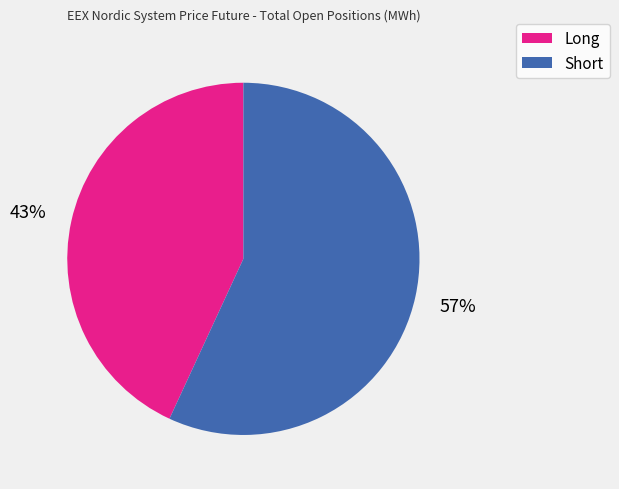

Rank the categories by value from highest to lowest.

Short, Long